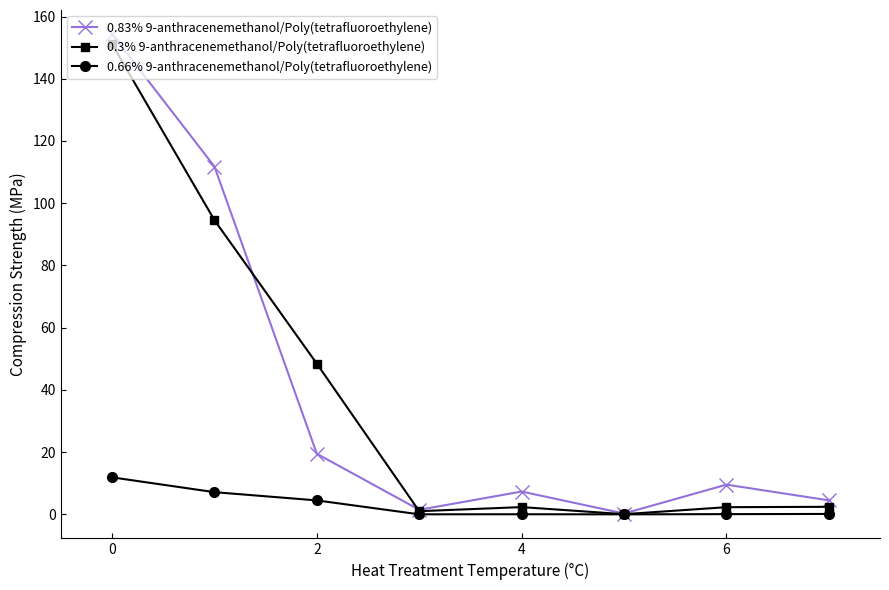

What is the greatest value displayed?

154.4